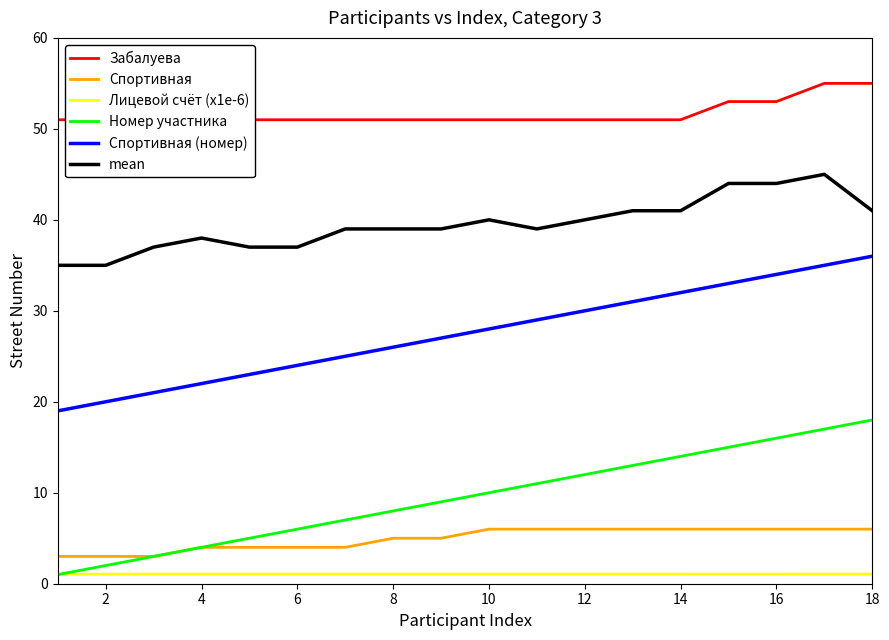

How many distinct data groups are displayed?

6